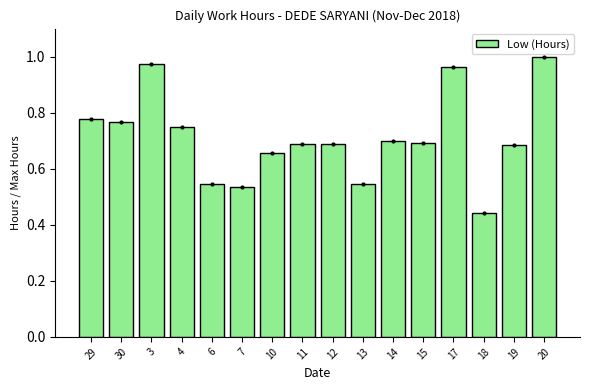

Which has a higher value, 3 or 15?

3